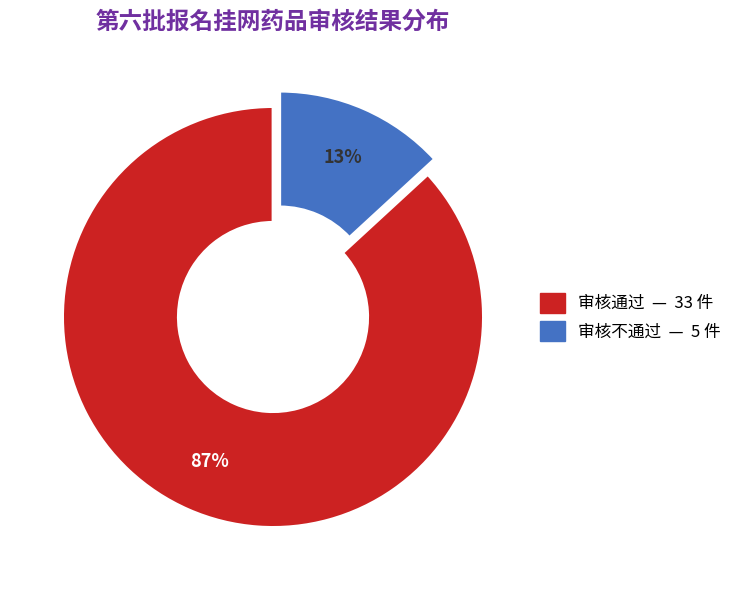

Which slice is the smallest?

审核不通过